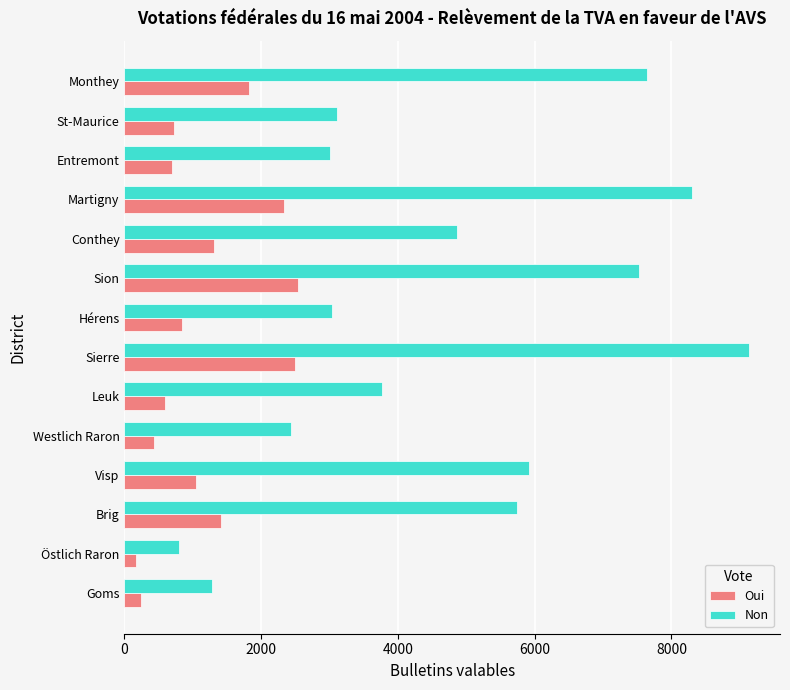

The value of Oui at Conthey is 2155. True or false?

False